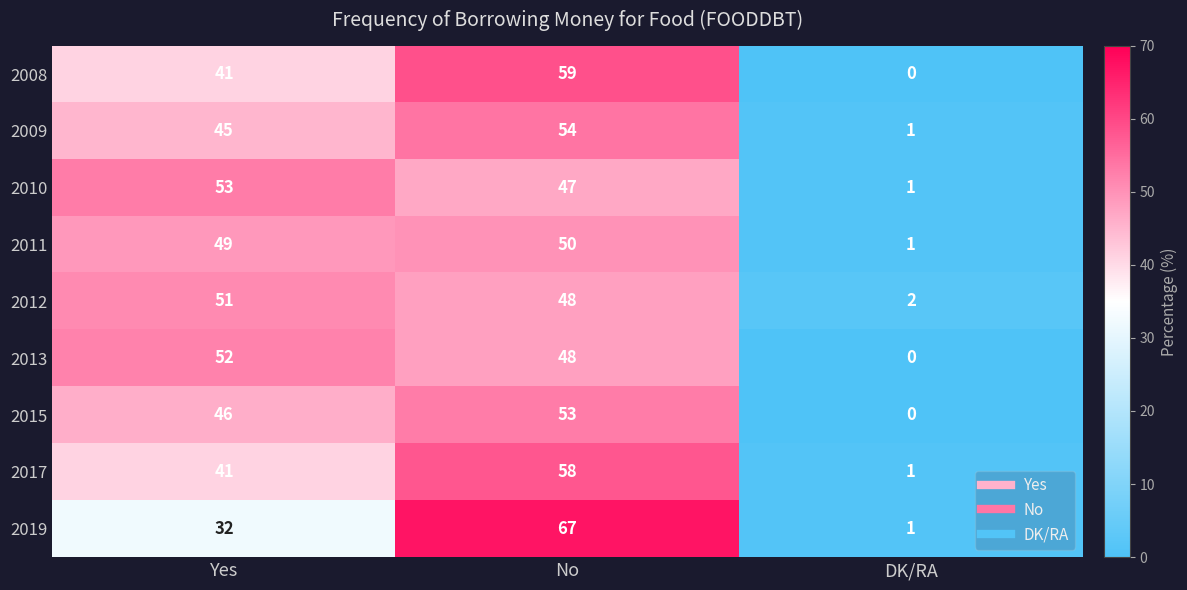

The 2010 series shows 47 at No. True or false?

True